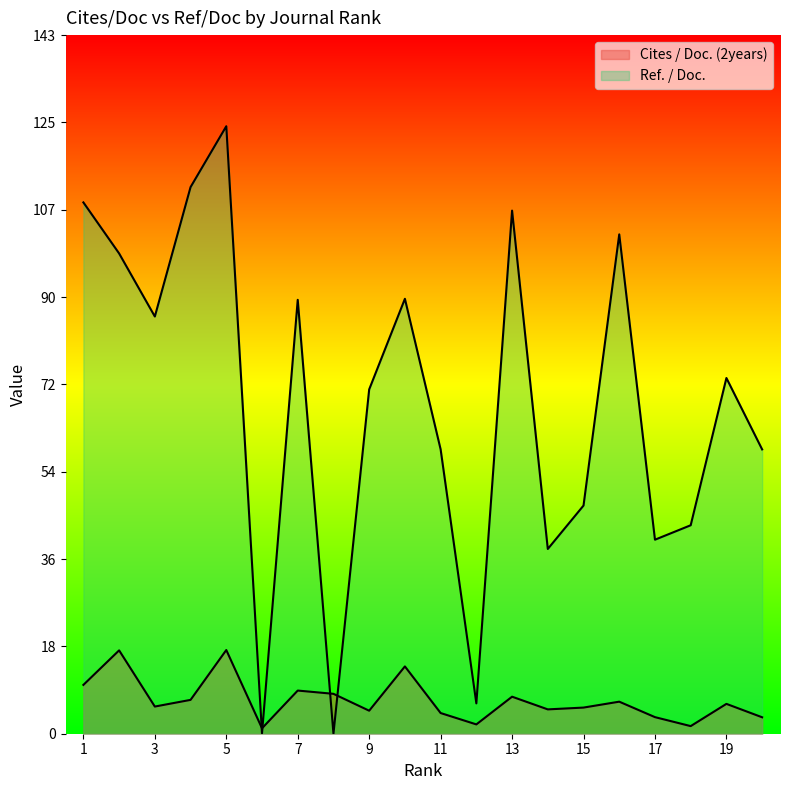

What is the sum of all Cites / Doc. (2years) values?

138.5